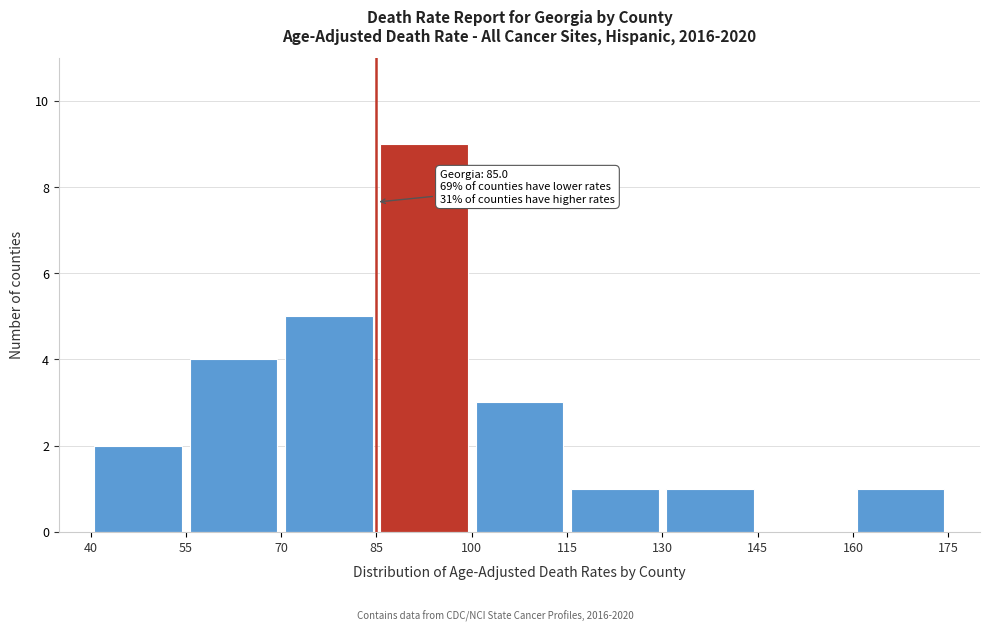

Which range on the x-axis has the tallest bar?

85 to 100